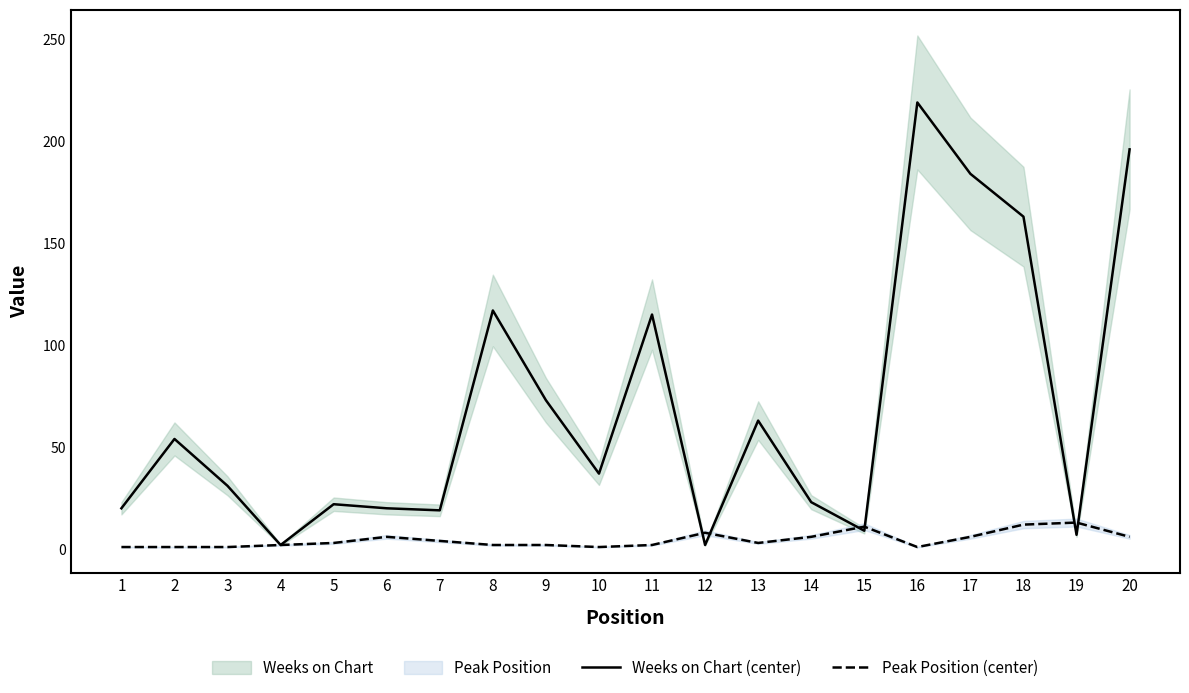

Between which two adjacent categories do Peak Position (center) and Weeks on Chart (center) first intersect?

11 and 12